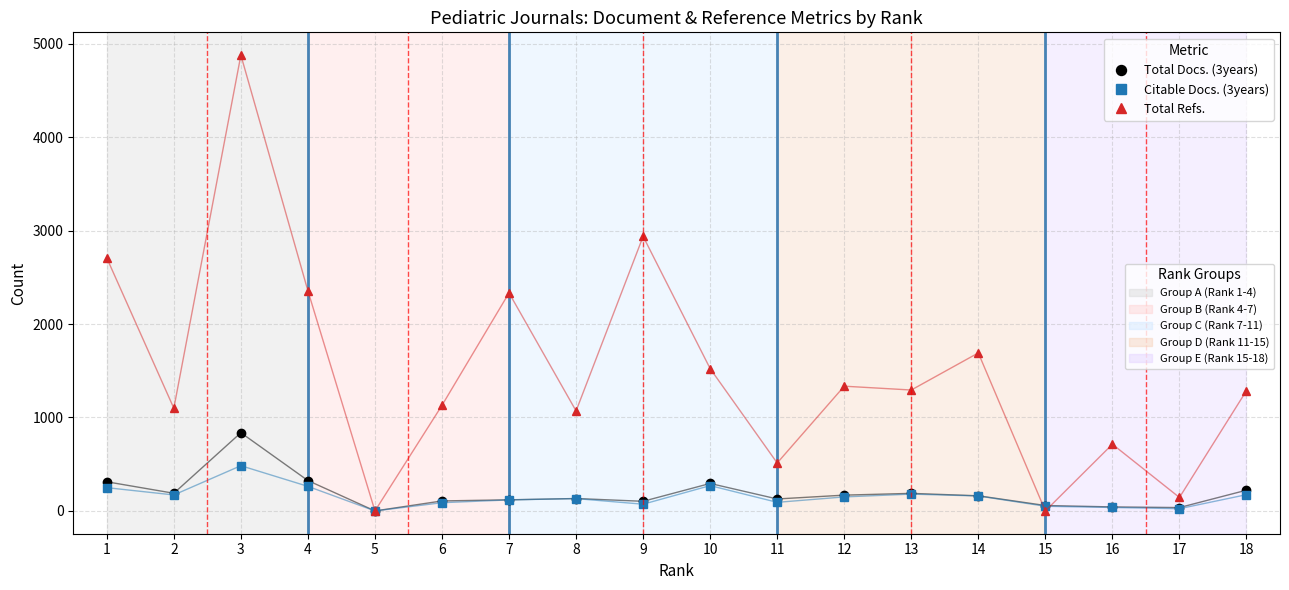

Is this an area chart (filled region under the line)?

No